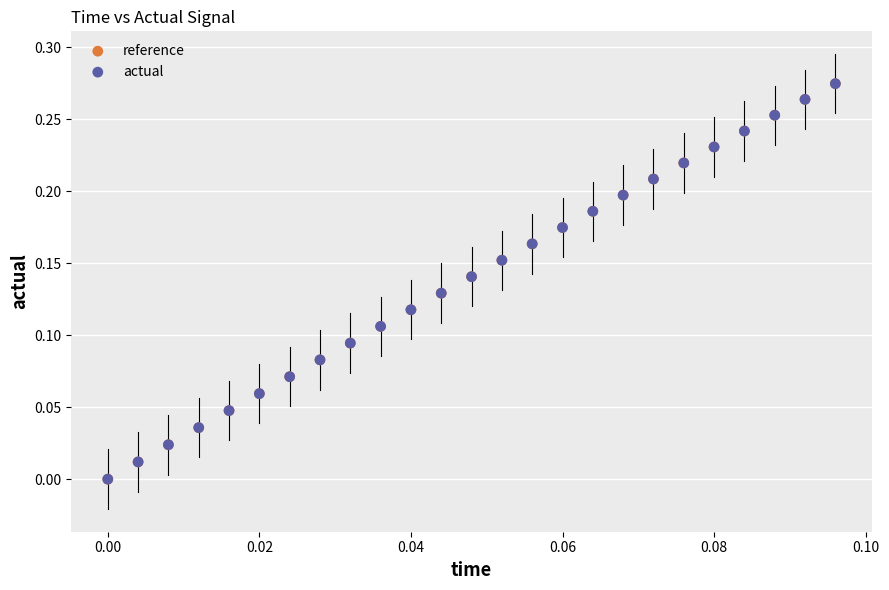

Which series has the largest Y range (max minus min)?

actual